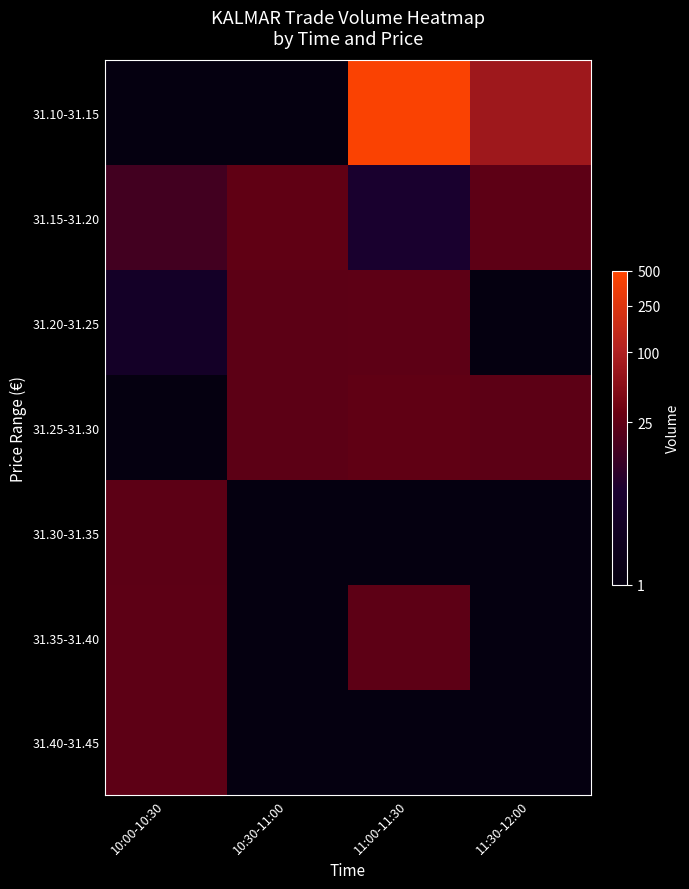

Which series has the largest total across all categories?

31.10-31.15